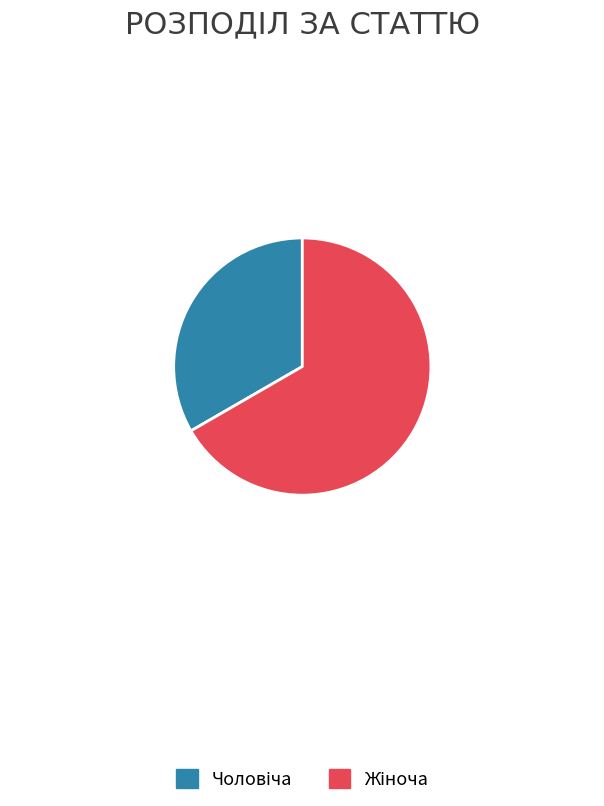

Is there any slice that represents more than half of the pie?

Yes